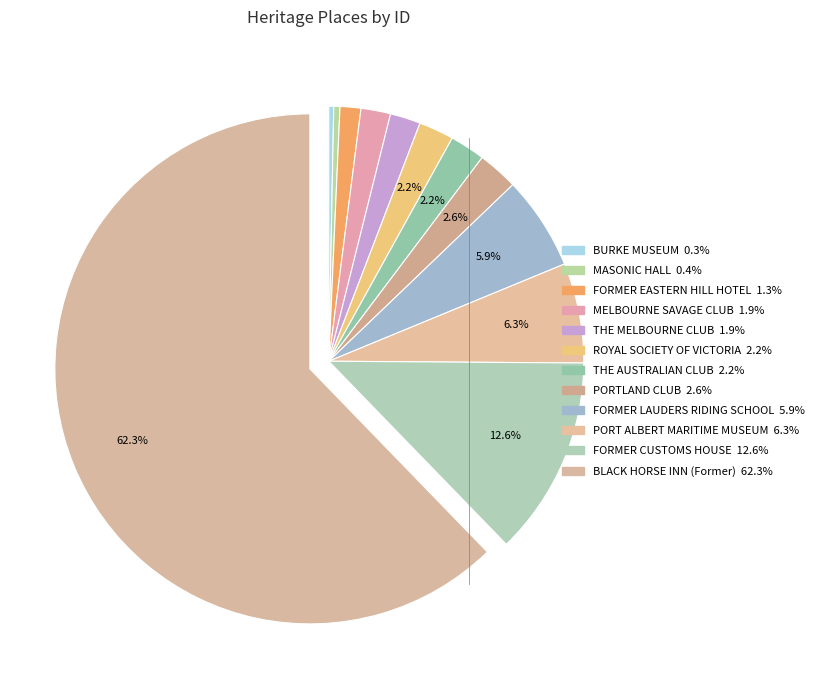

True or false: PORTLAND CLUB accounts for 3% of the total.

True